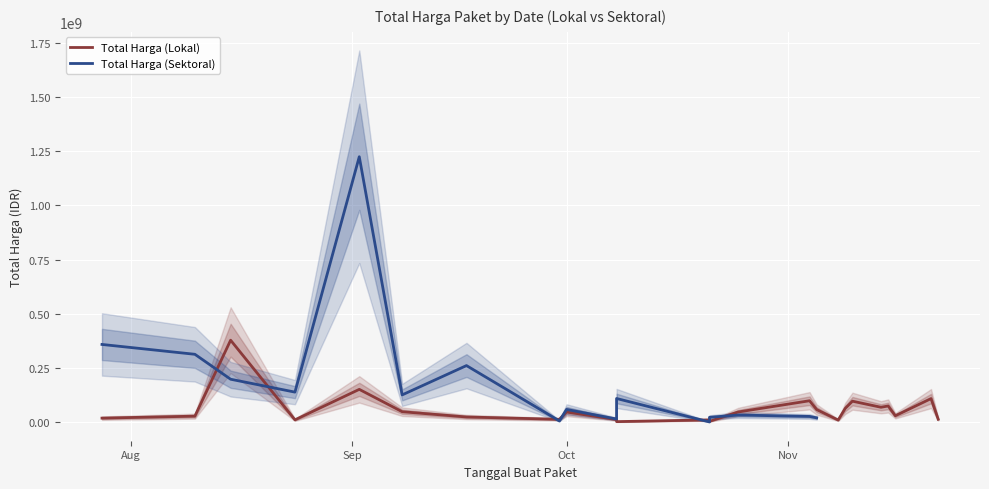

What is the minimum value shown in the chart?

3825000